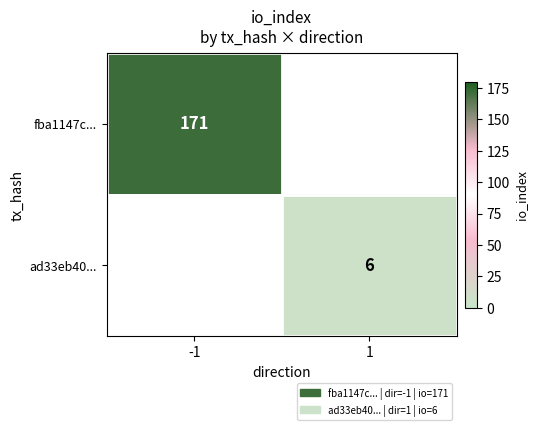

The fba1147c... series shows 171 at -1. True or false?

True